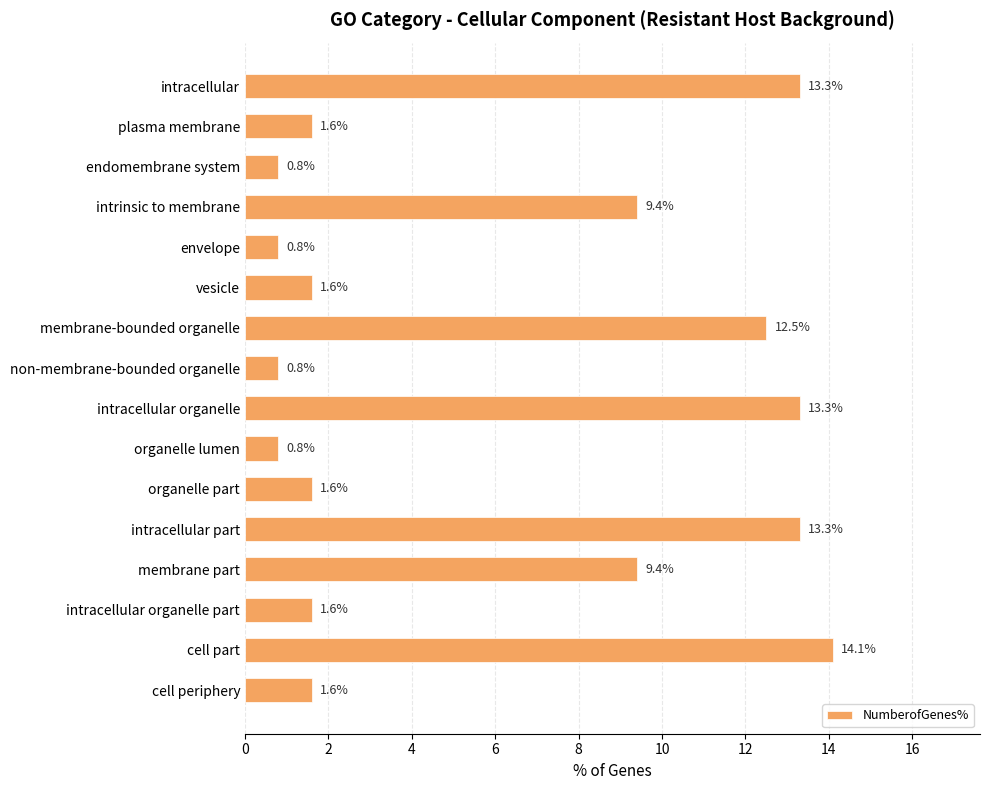

What is the greatest value displayed?

14.1